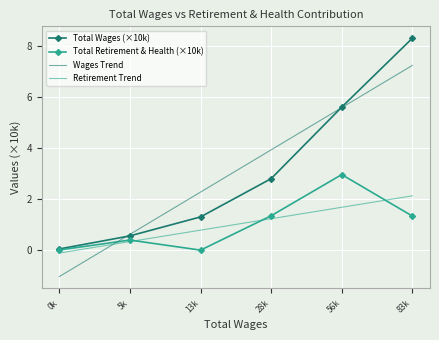

Which series changed the most between 5k and 83k?

Total Wages (×10k)